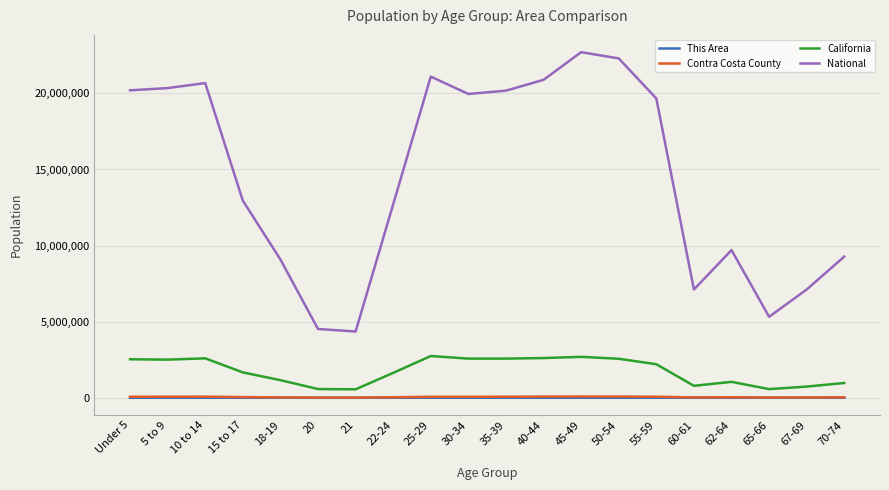

What is the sum of the National values at 60-61 and 45-49?

29822318